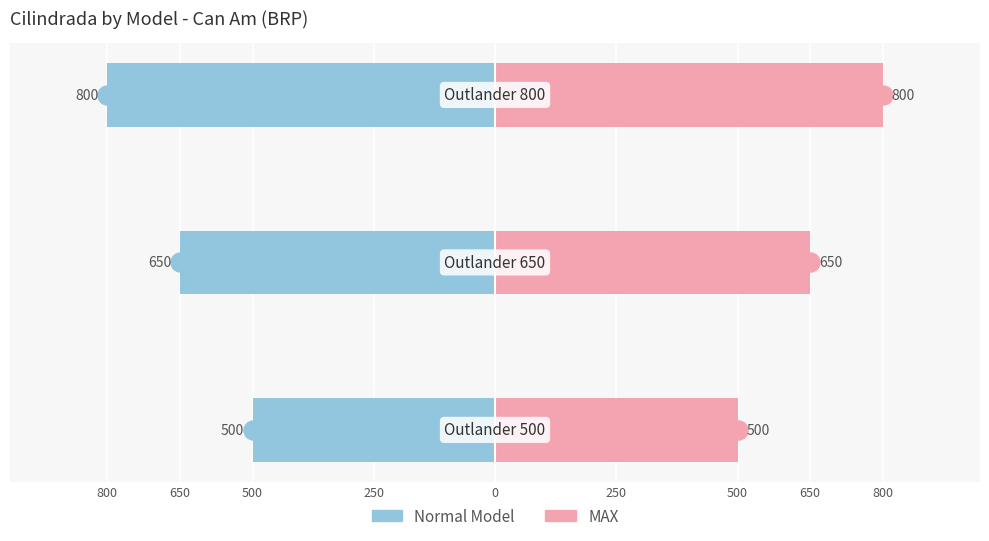

List the series in order of their peak value, lowest first.

Normal Model, MAX